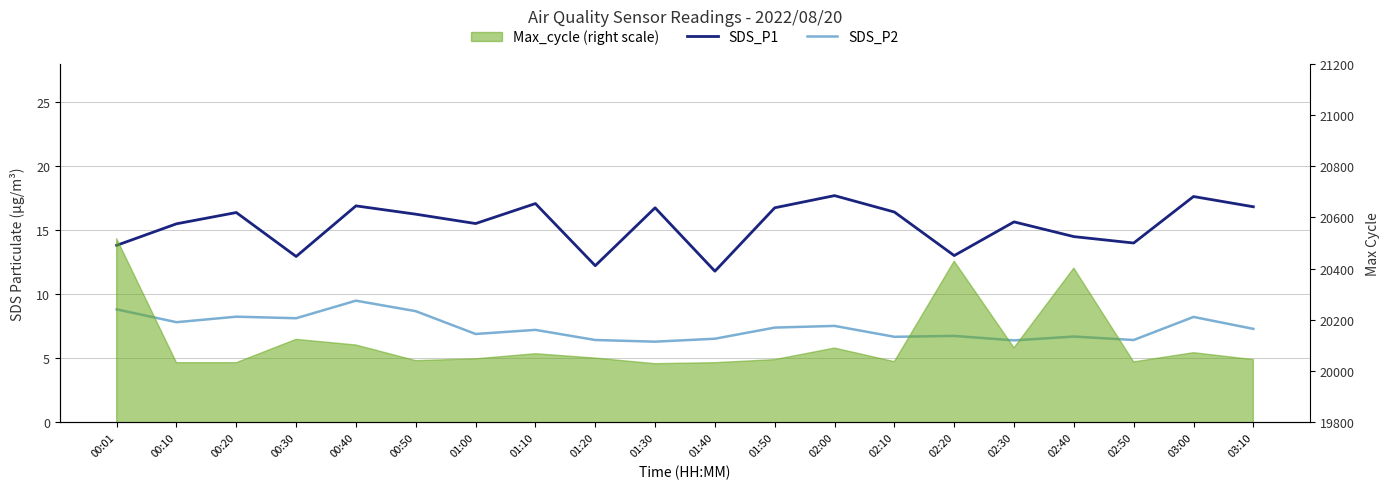

At which category does SDS_P2 reach its first local peak?

00:20